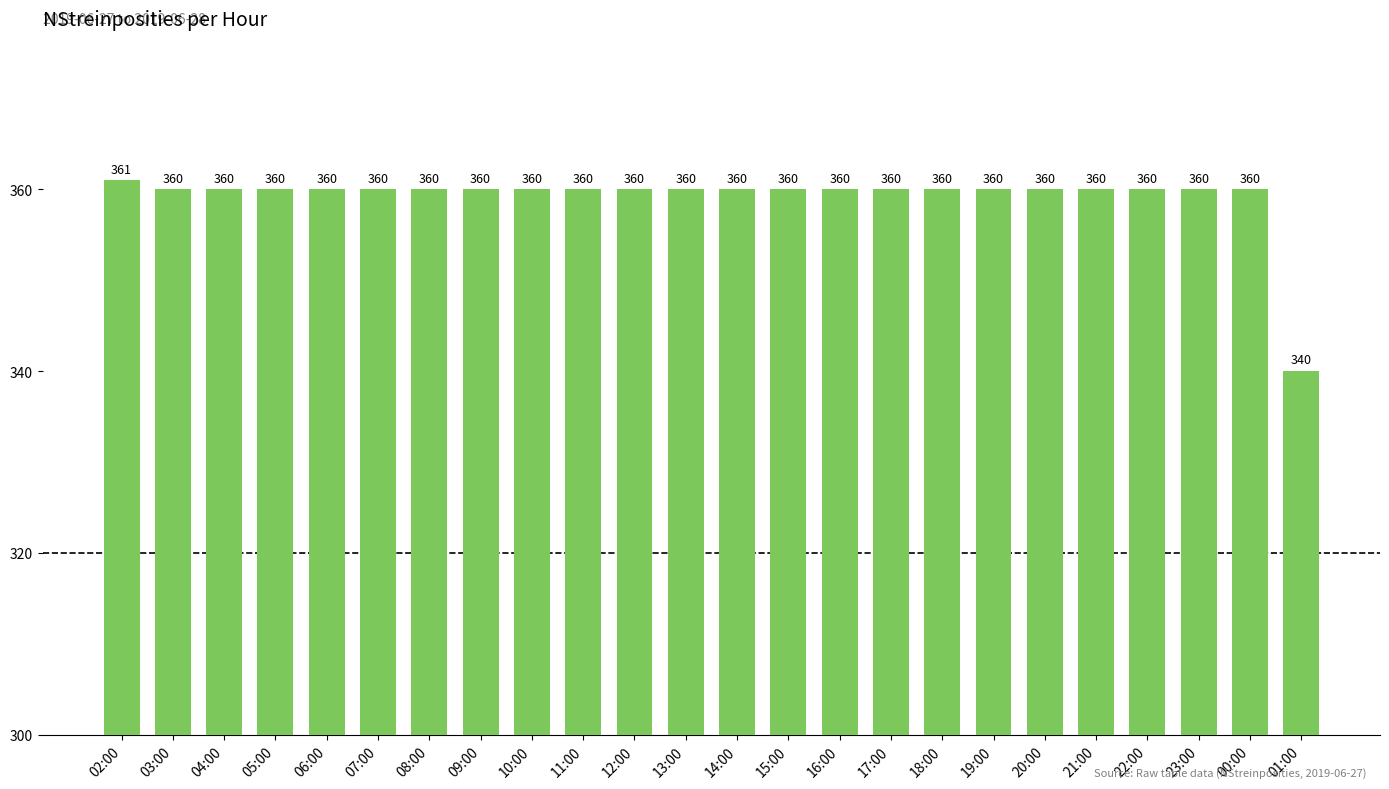

What is the value of the 16th bar from the left?

360